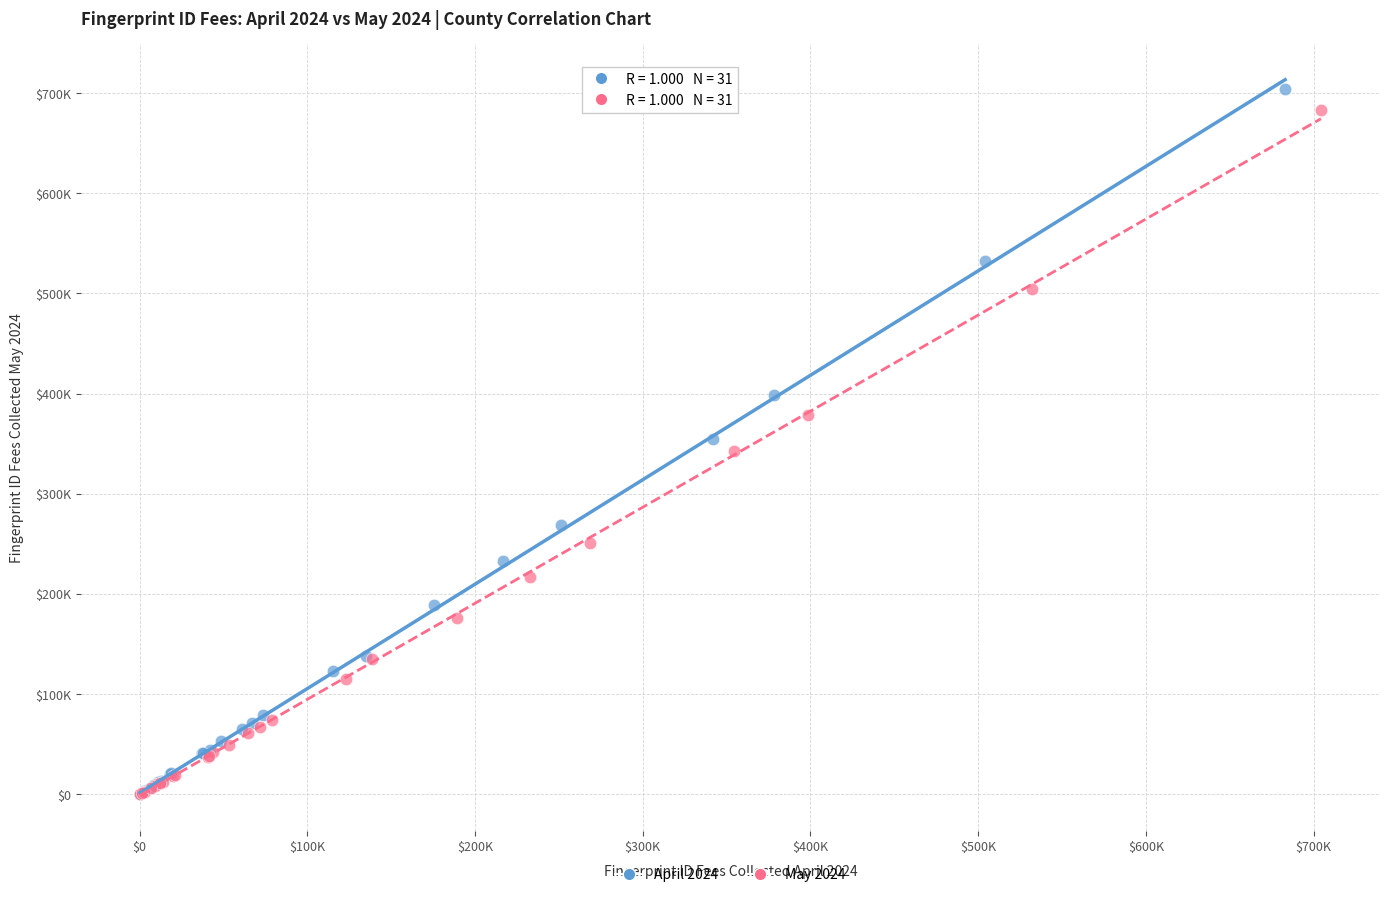

Which series has the widest spread of Y values?

April 2024